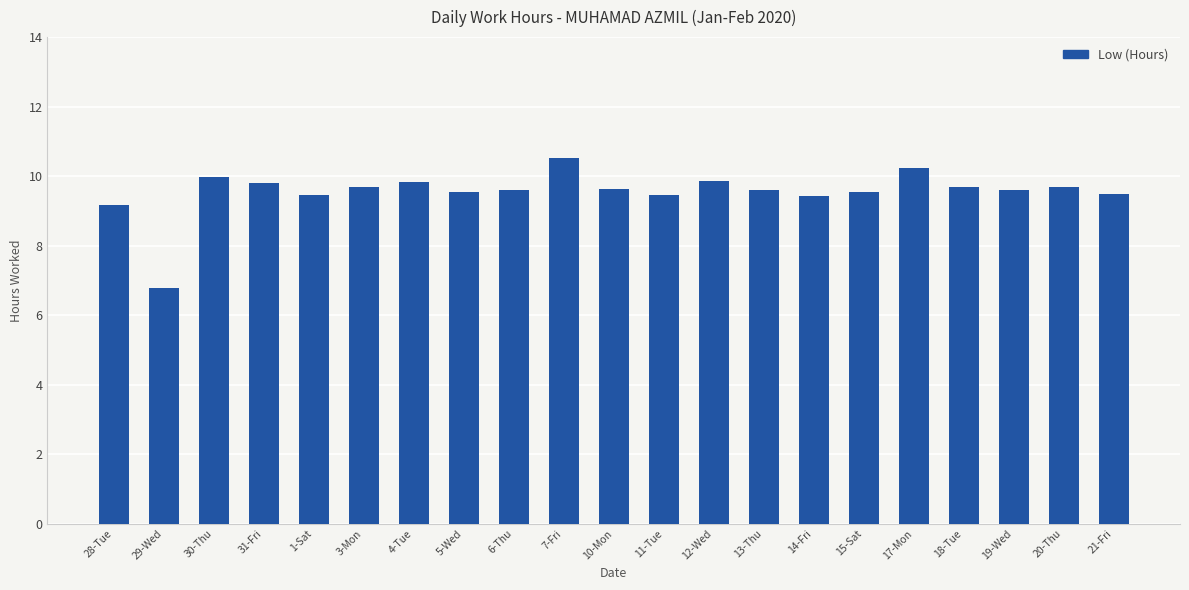

Where does the data first go above 9?

28-Tue